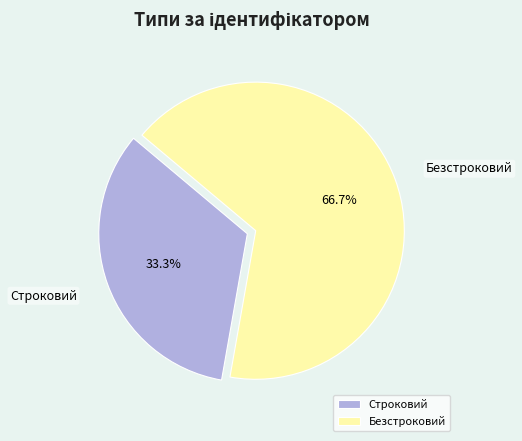

Rank the categories by value from highest to lowest.

Безстроковий, Строковий